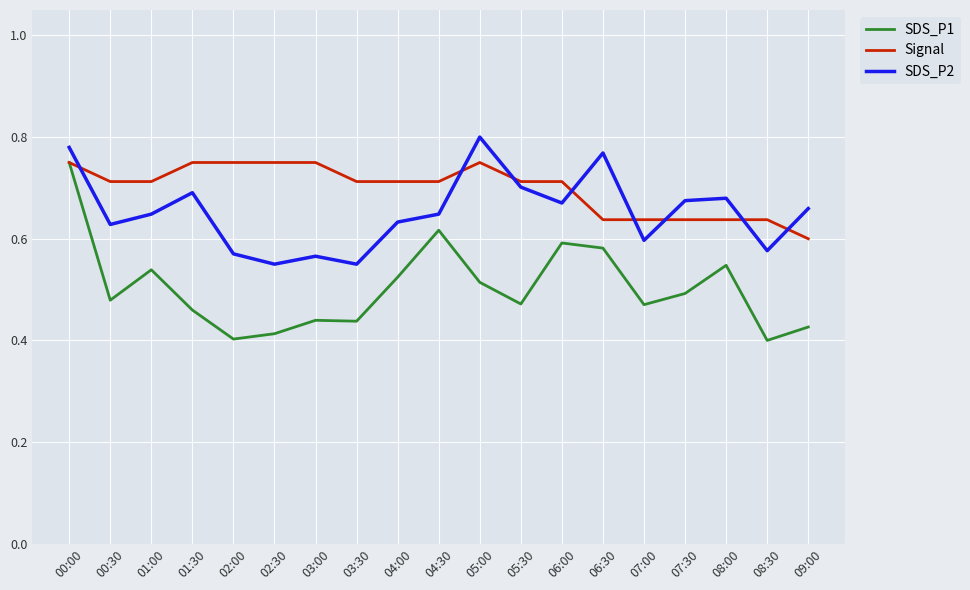

What are all the series names shown in the legend?

SDS_P1, Signal, SDS_P2